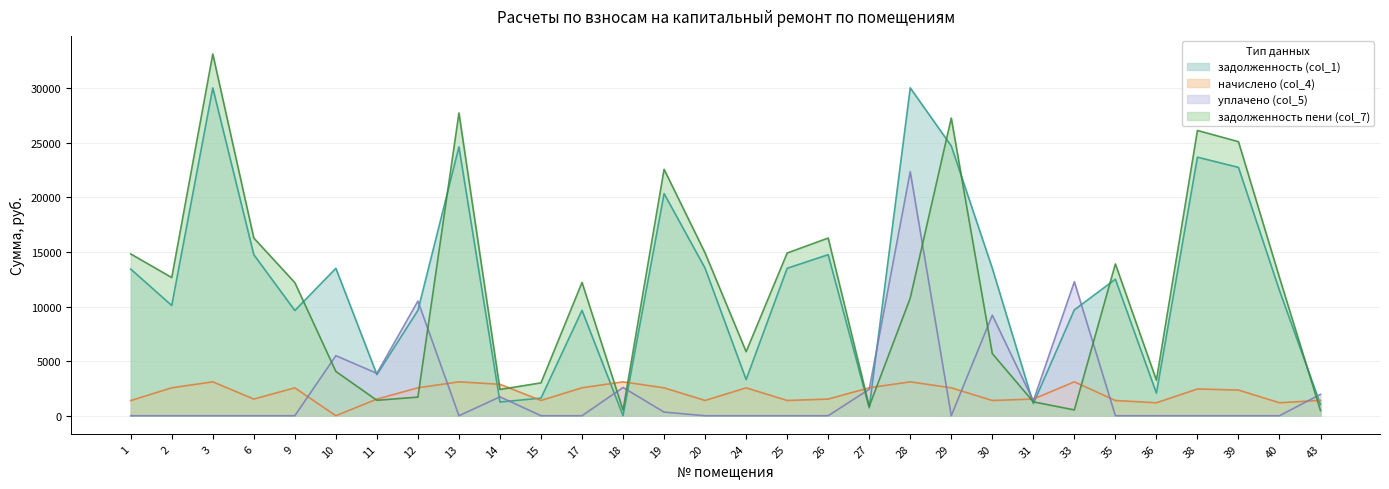

Which category has the lowest value across all series?

18